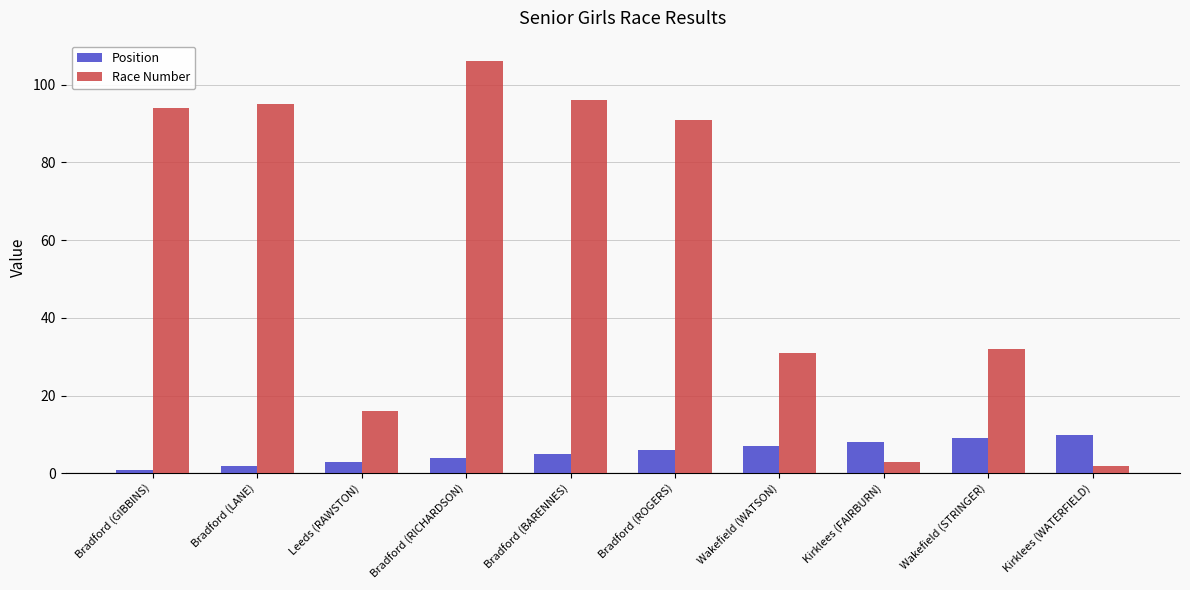

List the series in order of their overall mean, lowest first.

Position, Race Number